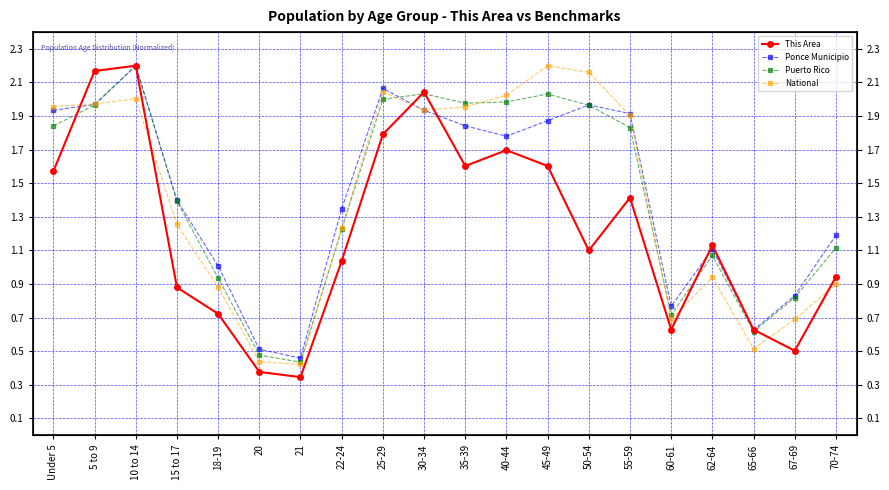

List the series in order of their peak value, highest first.

This Area, Ponce Municipio, Puerto Rico, National